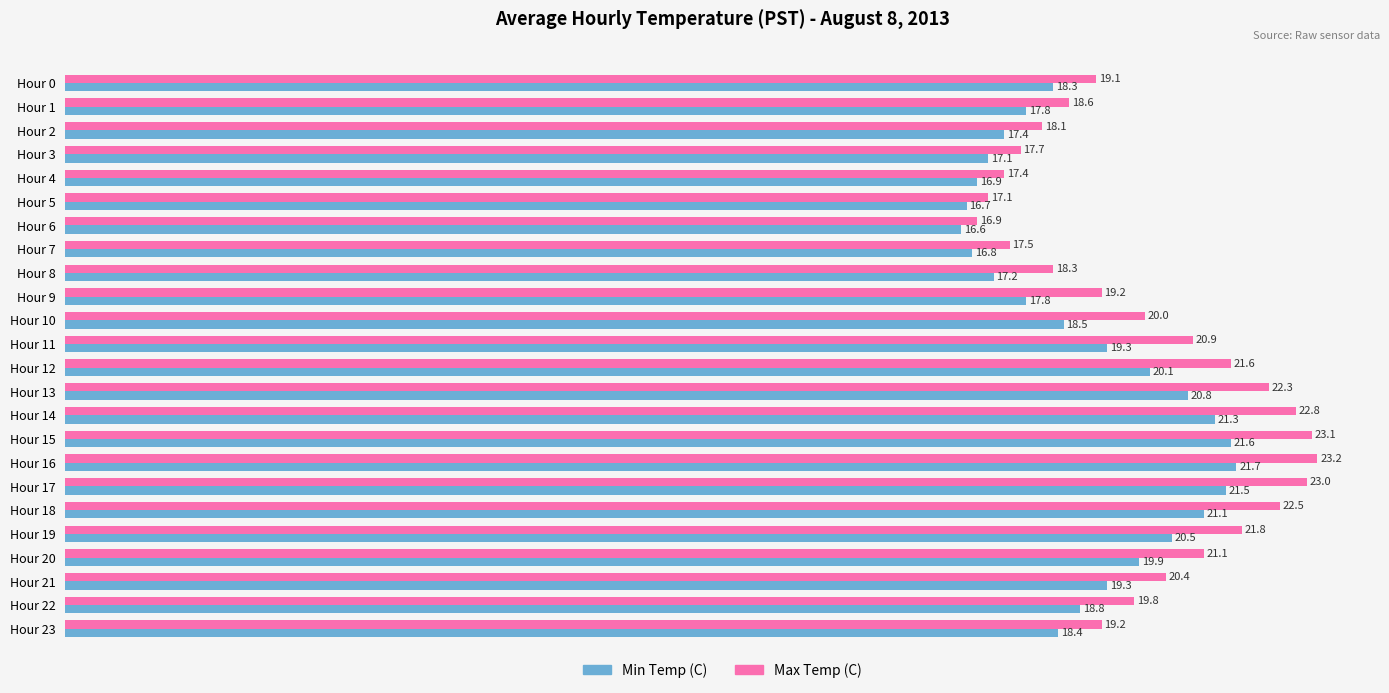

At how many categories does at least one series exceed 19?

16